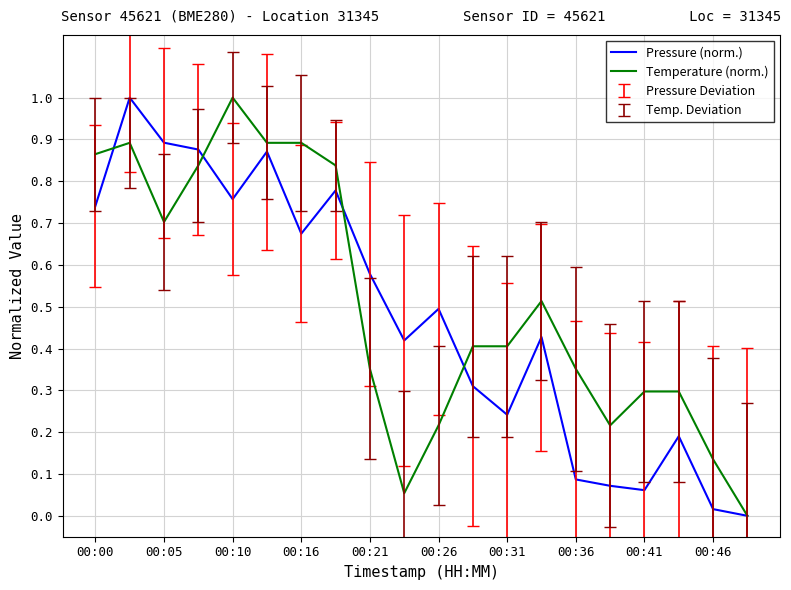

What is the greatest value displayed?

1.0